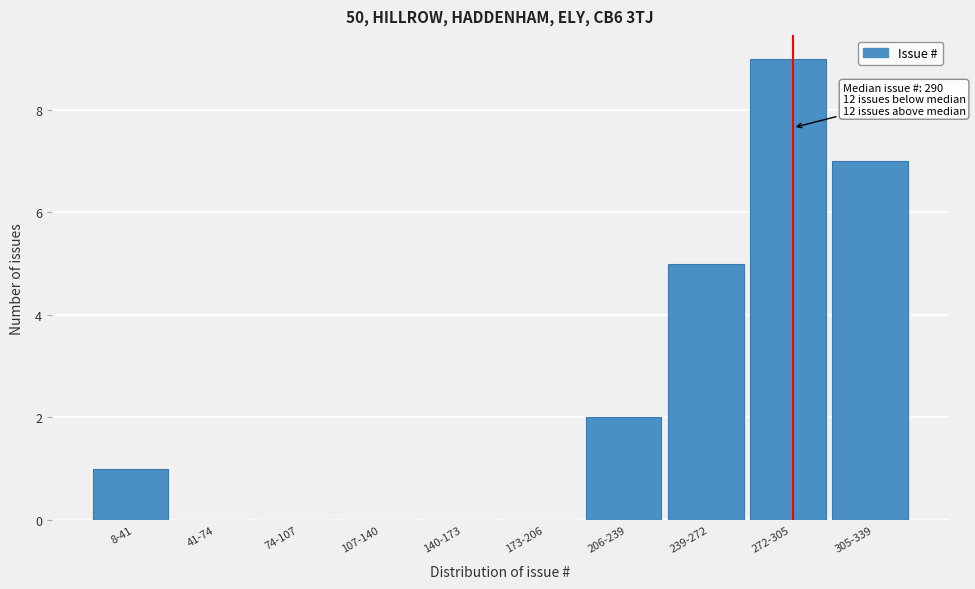

Reading left to right, transcribe all the data shown in this chart.

8-41=1	41-74=0	74-107=0	107-140=0	140-173=0	173-206=0	206-239=2	239-272=5	272-305=9	305-339=7